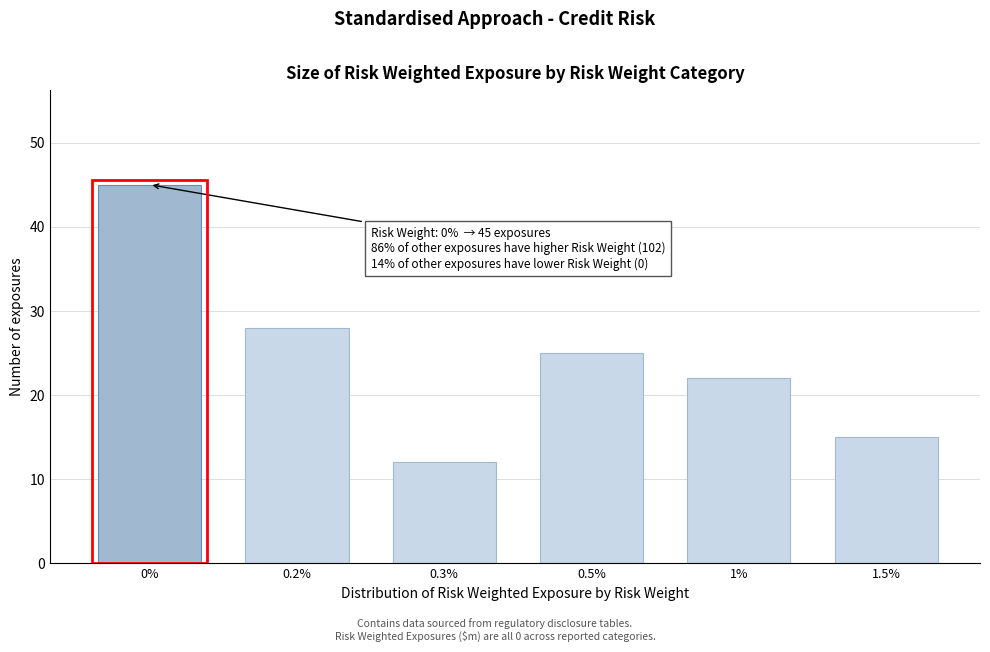

Reading left to right, list all the values displayed in this chart.

45	28	12	25	22	15